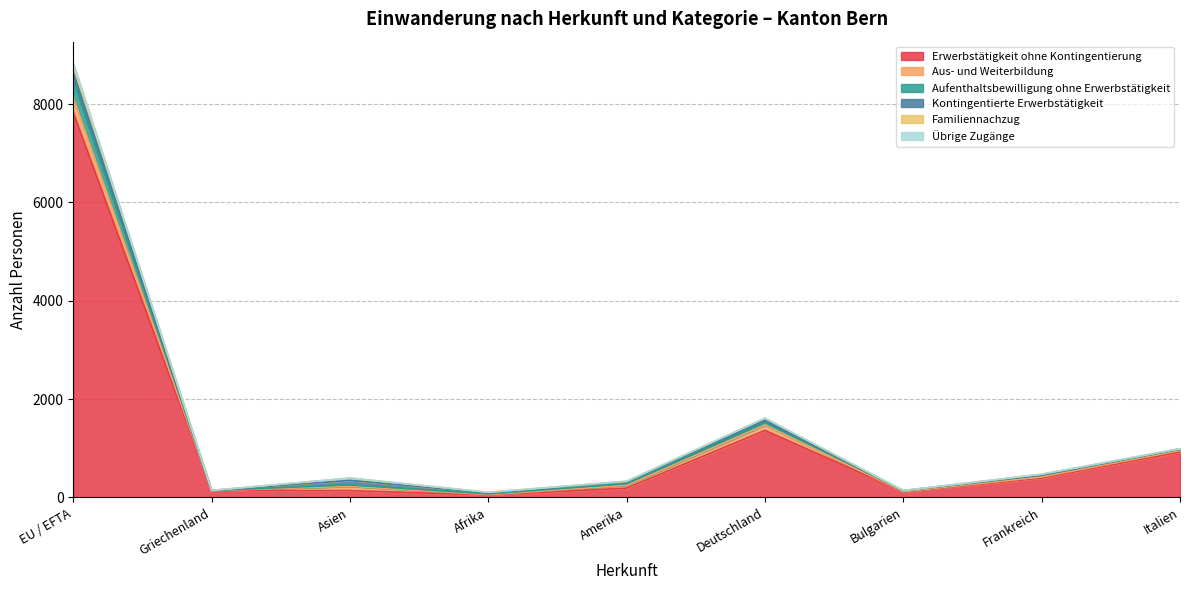

Does the chart have visible grid lines?

Yes